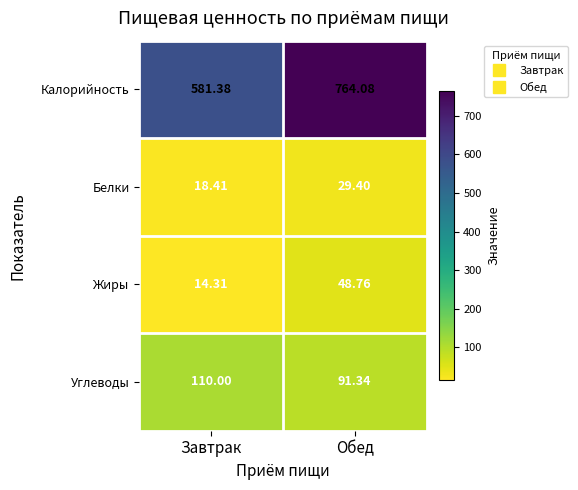

At which label does Калорийность first exceed 764?

Обед